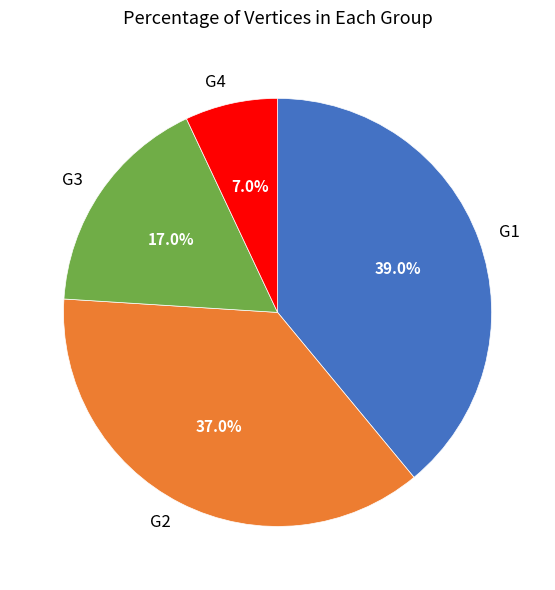

What is the smallest slice in the pie chart?

G4